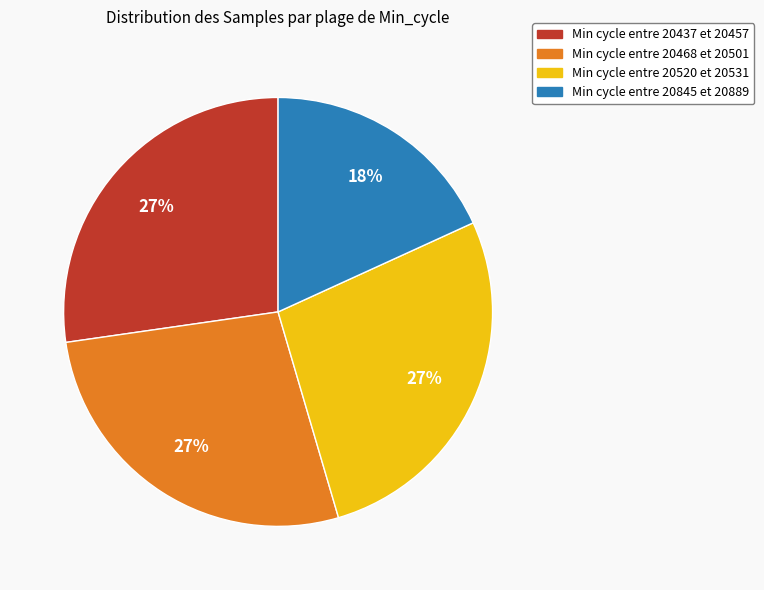

To the nearest percent, what is the average slice percentage?

25%